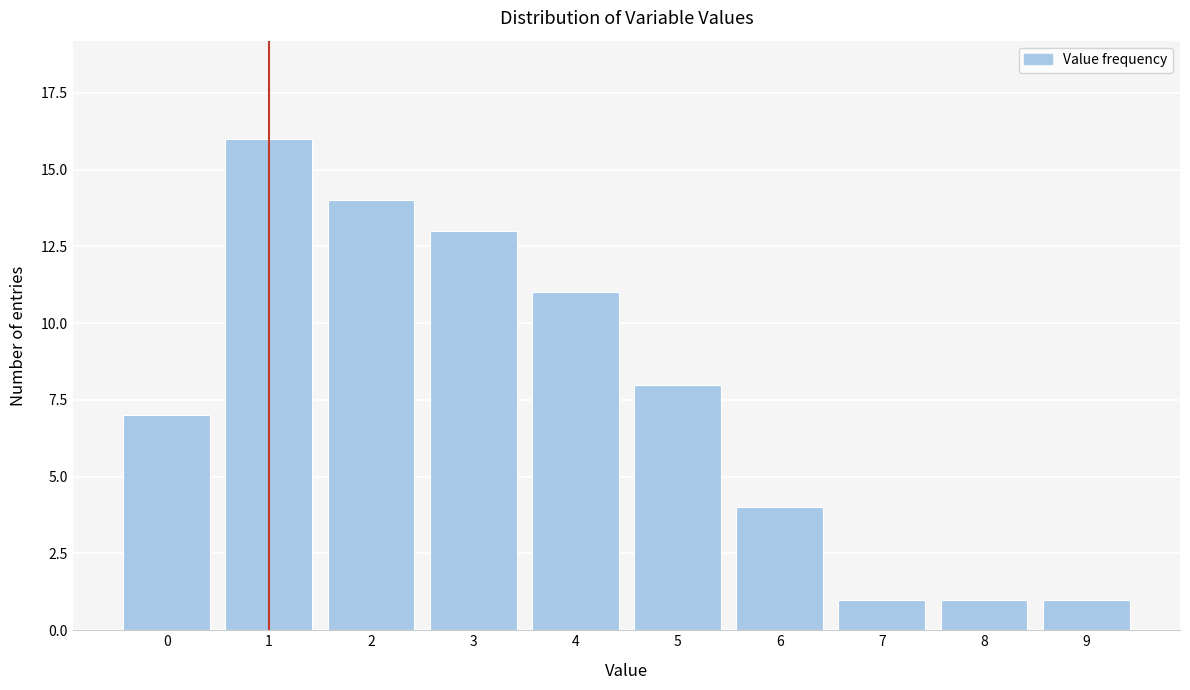

Reading left to right, list all the values displayed in this chart.

7	16	14	13	11	8	4	1	1	1